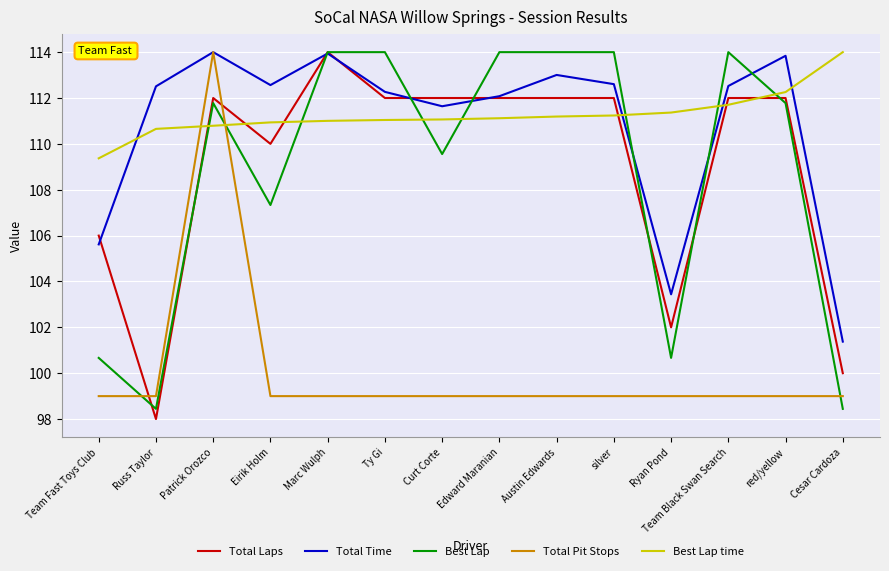

True or false: Total Laps has more than 0 interior local peaks.

True